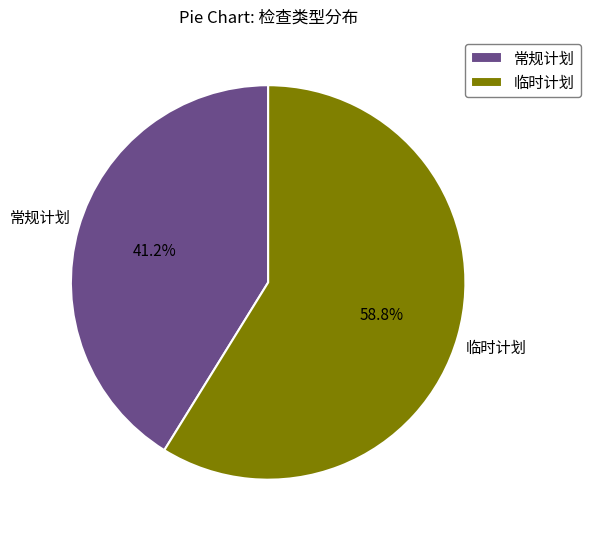

To the nearest percent, what is the difference between the largest and smallest slice percentages?

18%